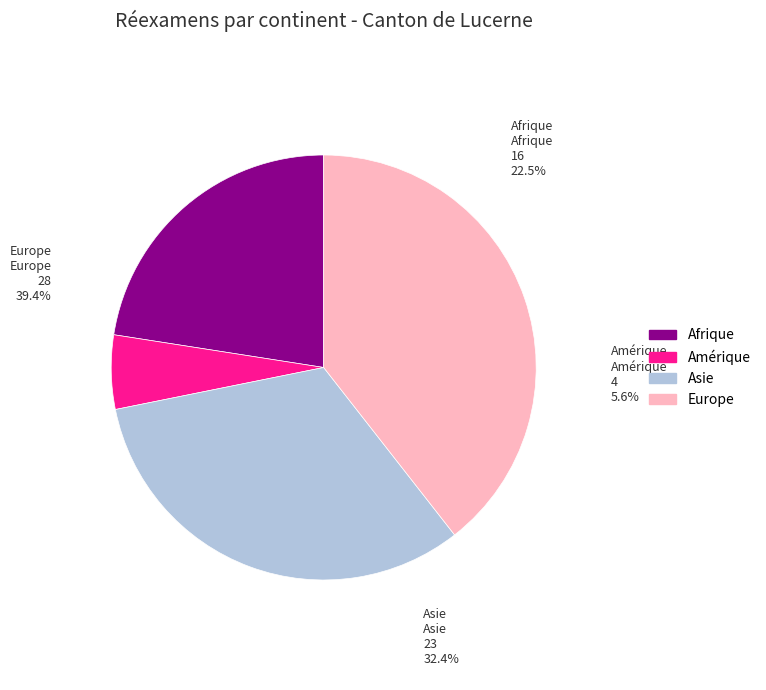

Is there a majority slice in this chart?

No